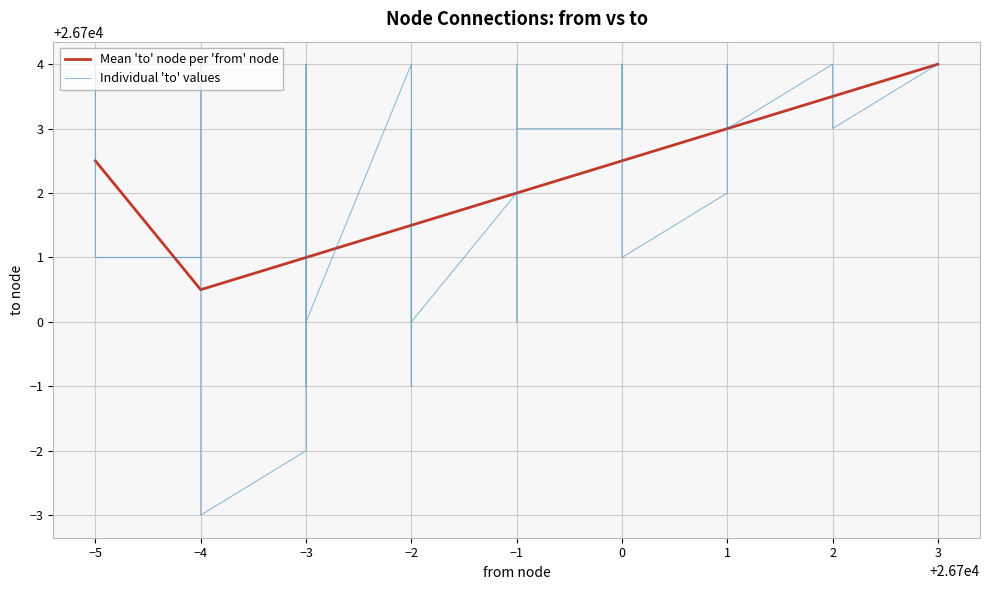

Does the chart display data point markers on the line(s)?

No